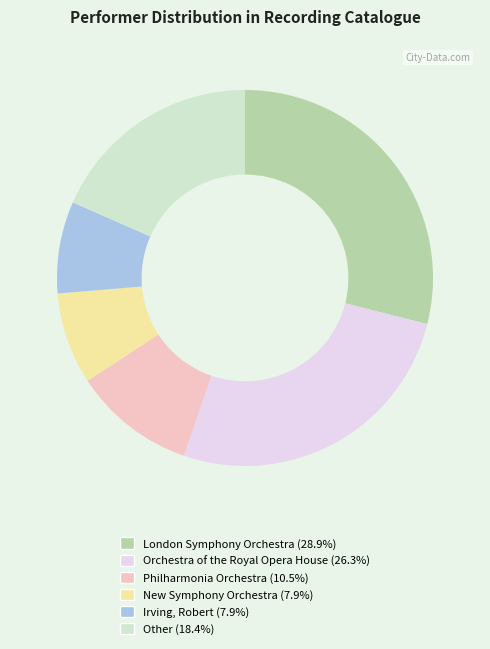

Combined, do London Symphony Orchestra and New Symphony Orchestra account for over 50%?

No